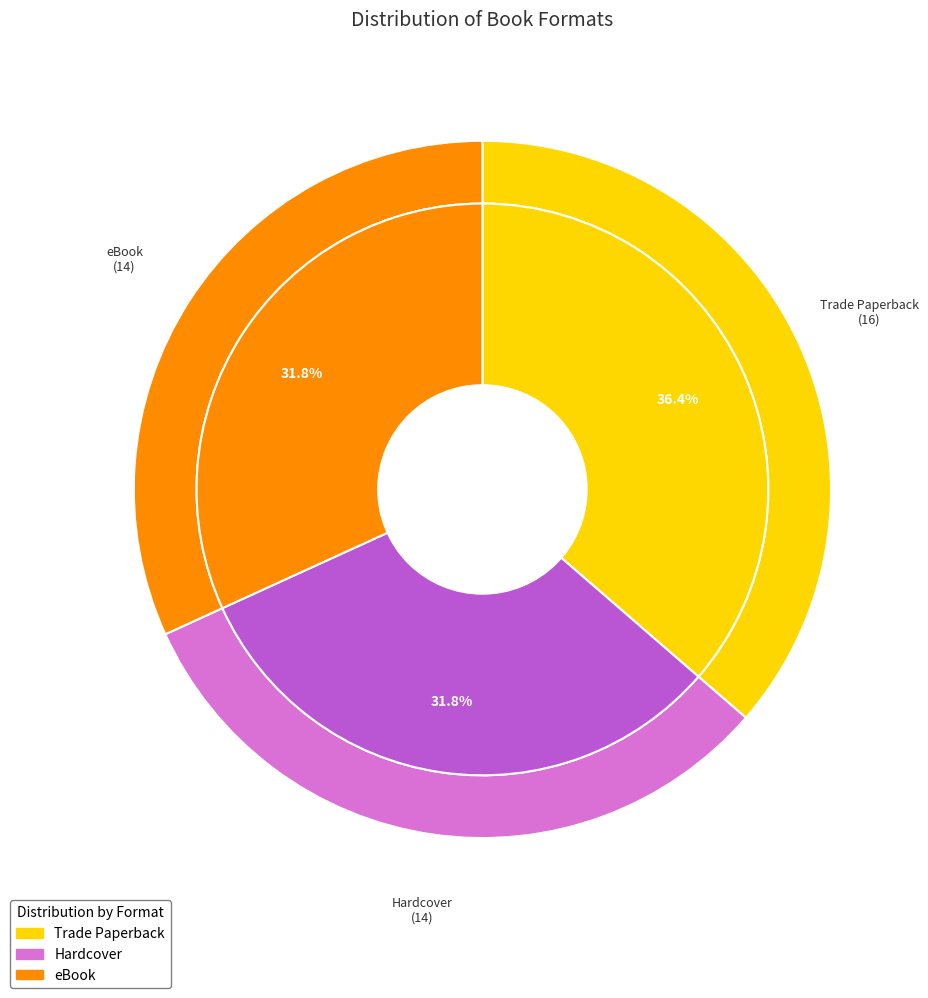

What is the total percentage of eBook and Trade Paperback?

68.2%